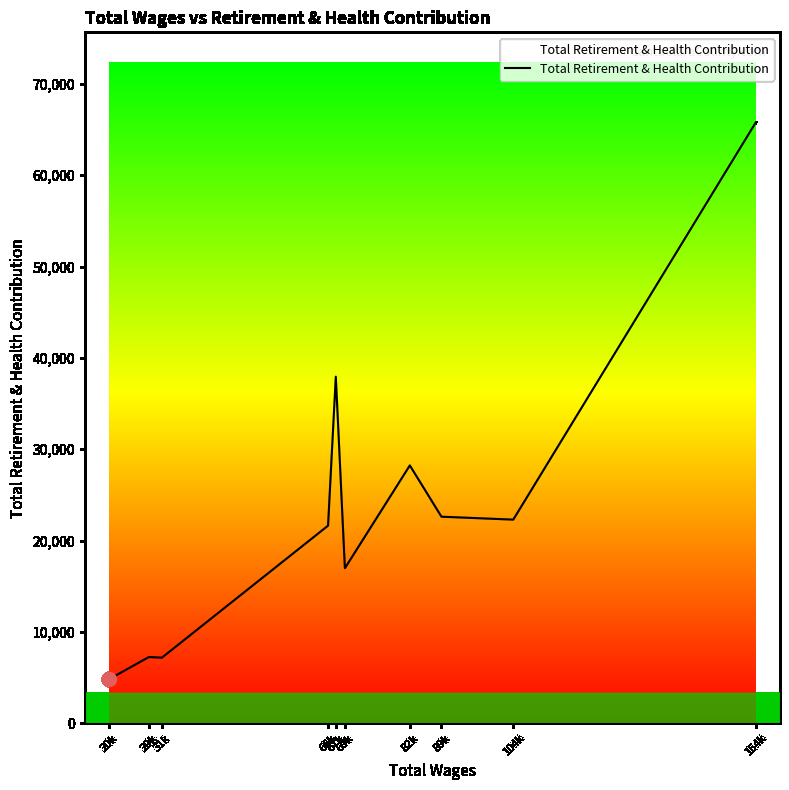

Is it true that the value at 20k is 8636?

False